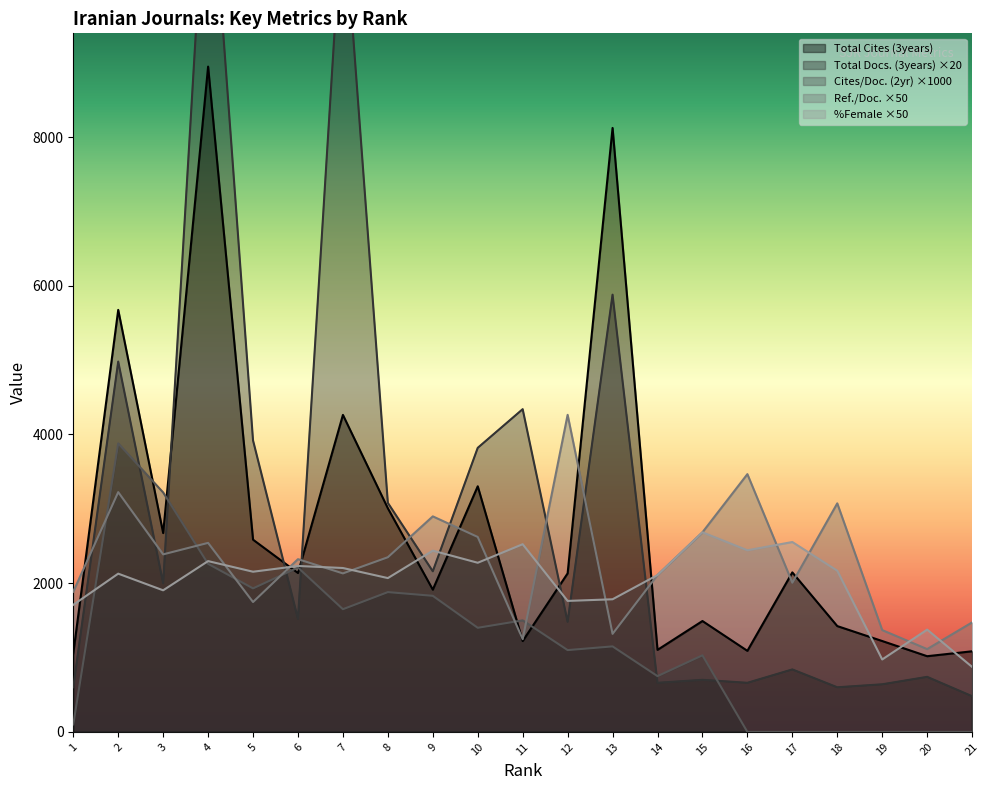

Where is %Female nearest to the value 1779?

13